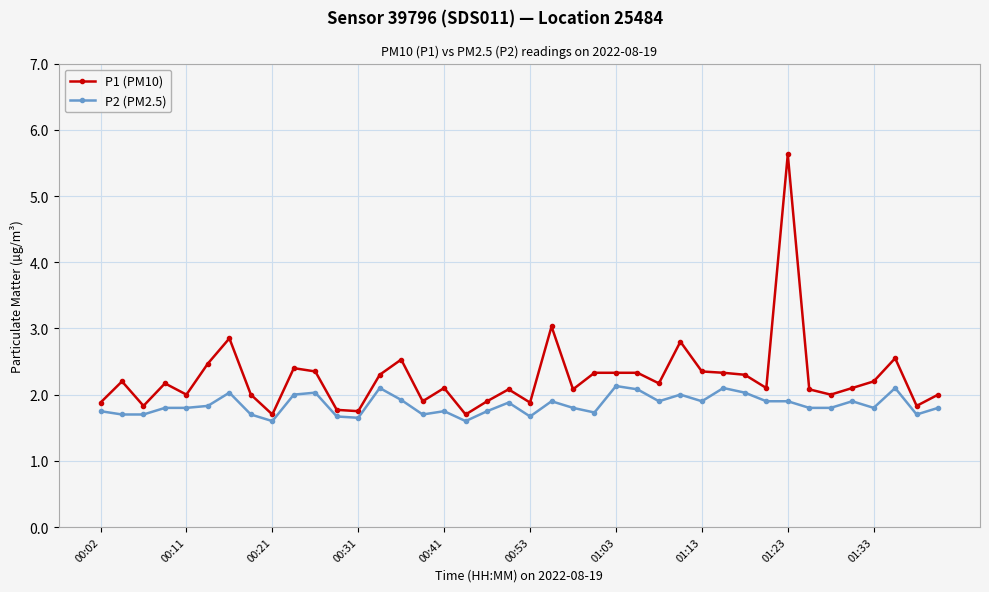

Which series has the widest spread of values?

P1 (PM10)